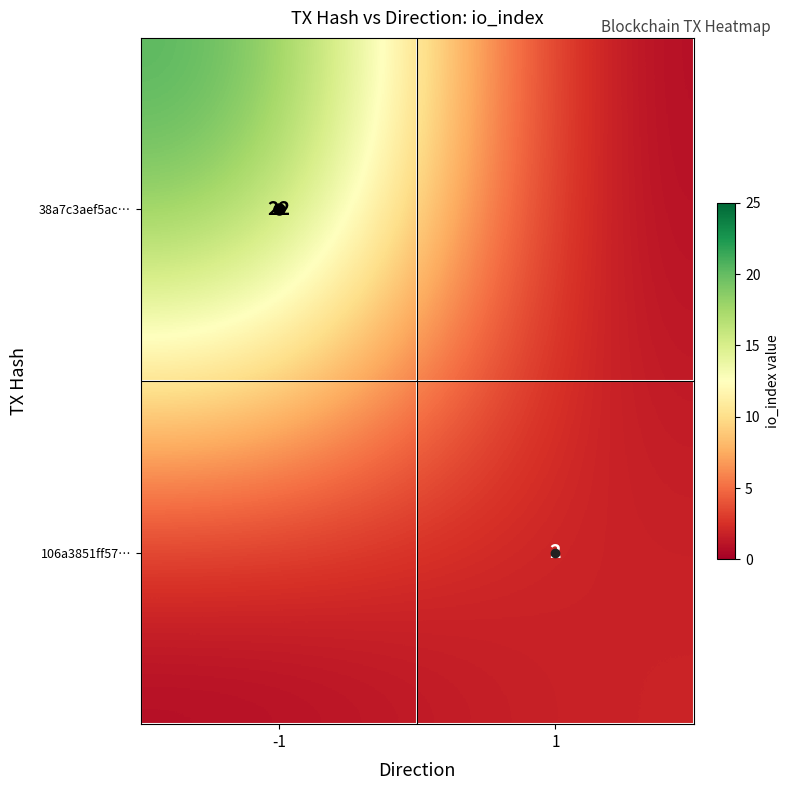

What is the average value of the 106a3851ff57… series?

1